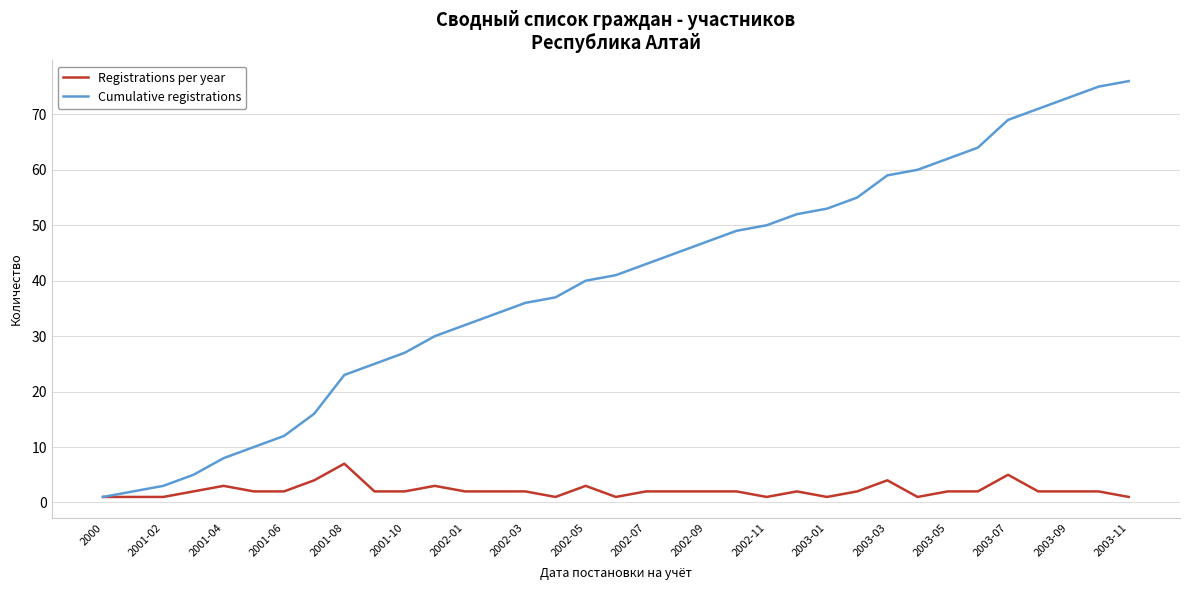

Which series has the largest total across all categories?

Cumulative registrations